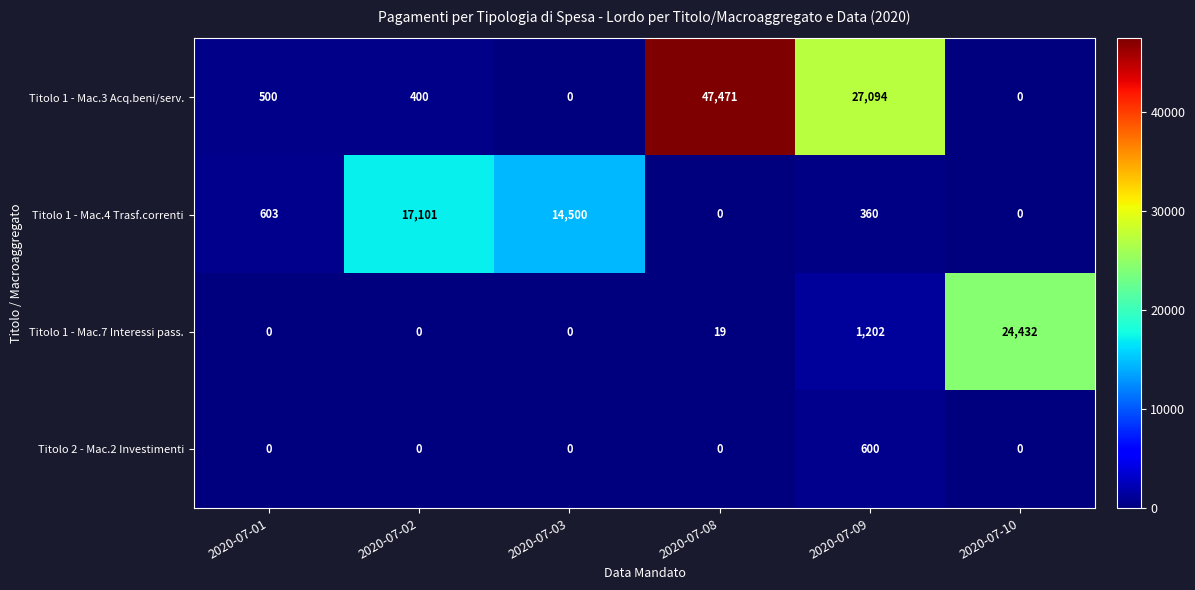

The value of Titolo 2 - Mac.2 Investimenti at 2020-07-08 is 0. True or false?

True